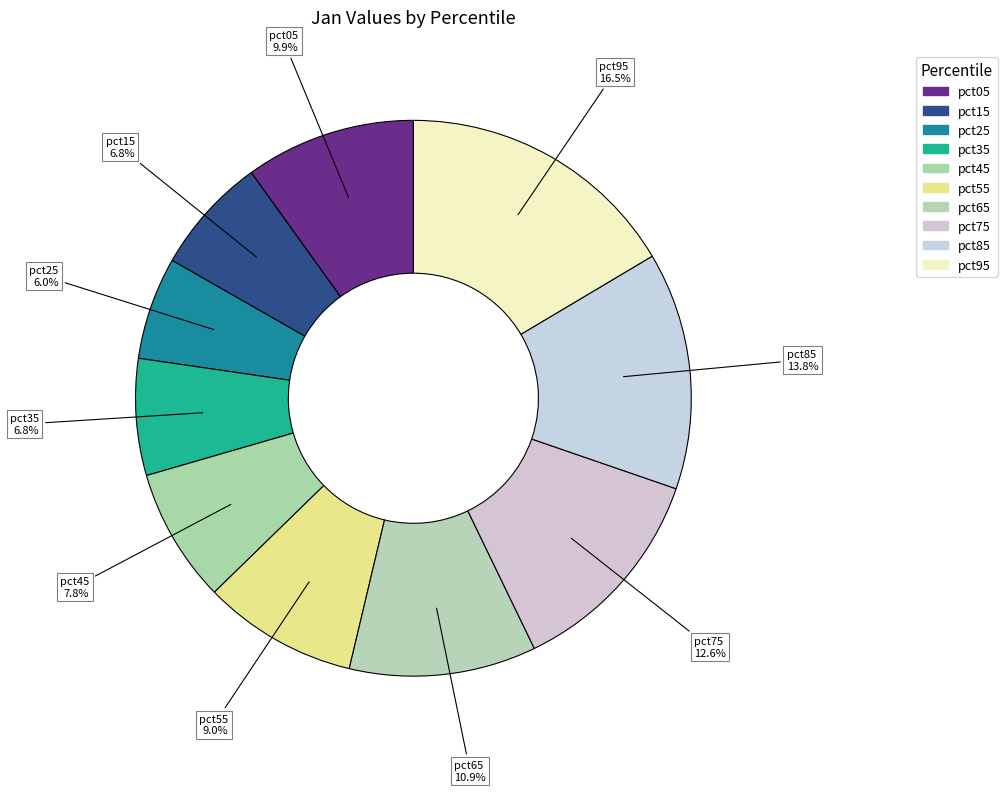

Rank the categories by value from lowest to highest.

pct25, pct35, pct15, pct45, pct55, pct05, pct65, pct75, pct85, pct95